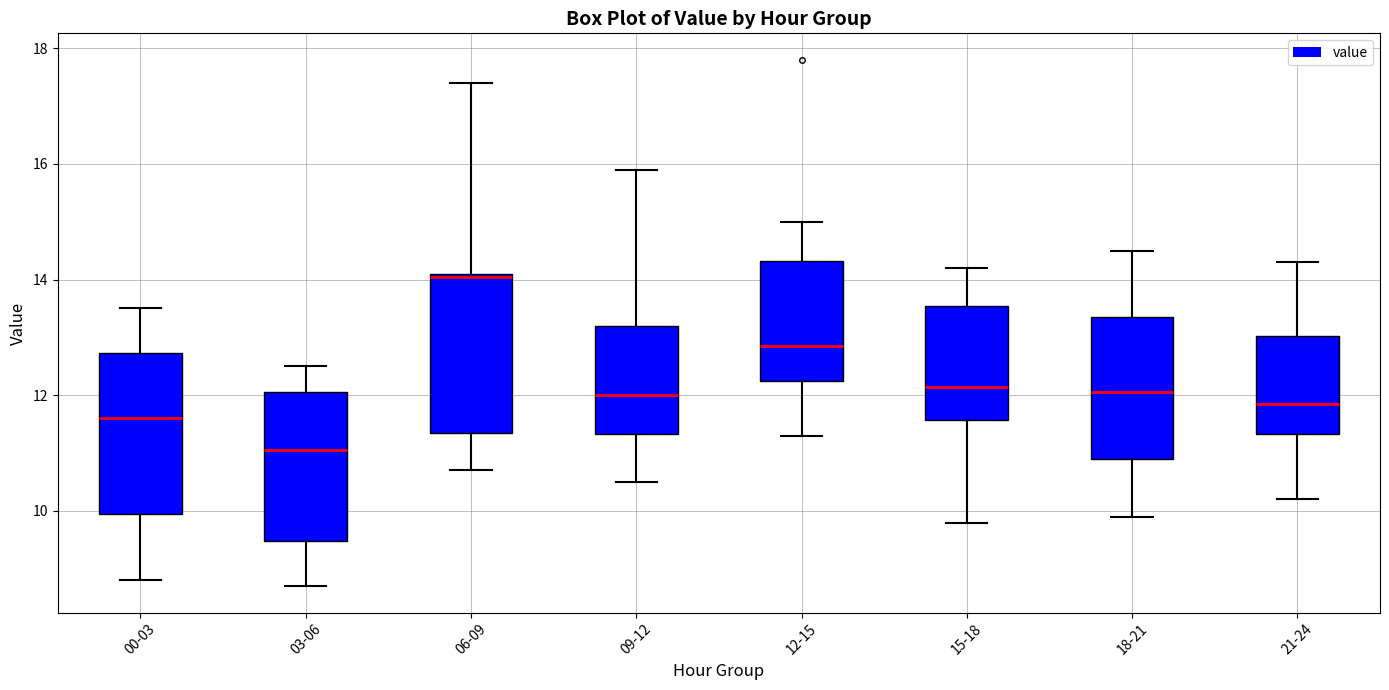

Where is the lower edge of the box for 03-06 on the y-axis? The values are not printed on the chart, so give them approximately, as read against the axis.

9.4